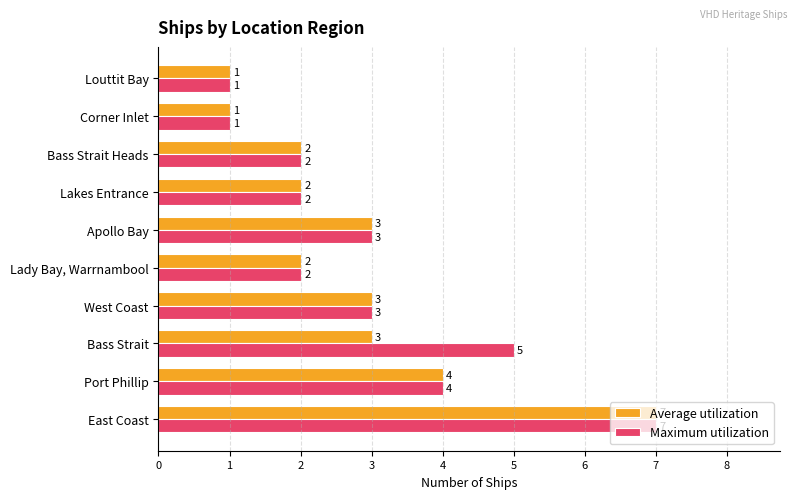

Which series has the largest total across all categories?

Maximum utilization